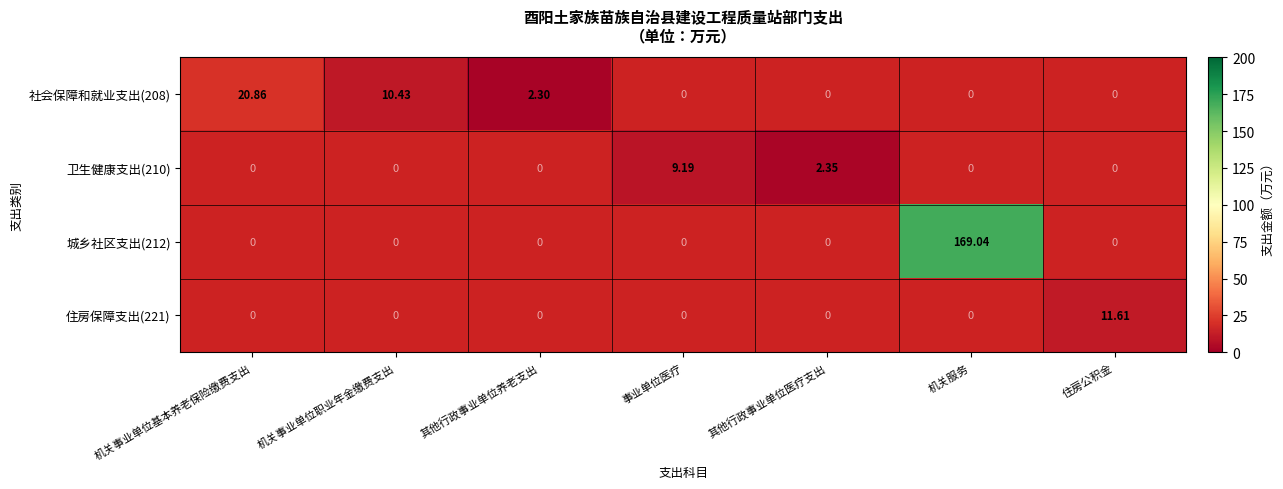

Between 机关事业单位基本养老保险缴费支出 and 机关事业单位职业年金缴费支出, which series saw the biggest shift?

社会保障和就业支出(208)